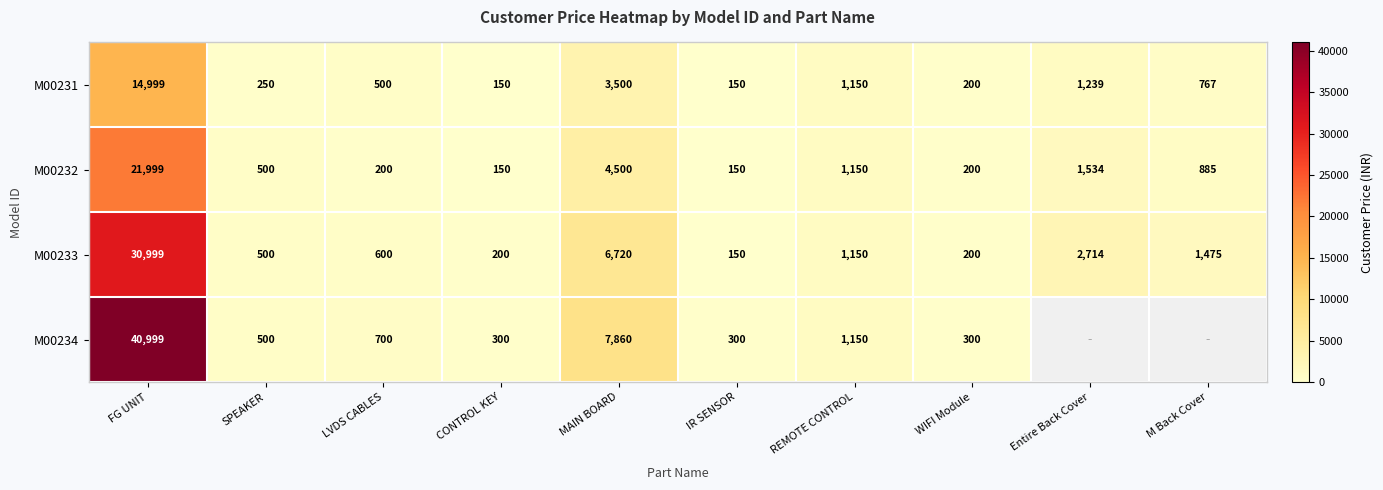

The value of M00232 at WIFI Module is 287.6. True or false?

False